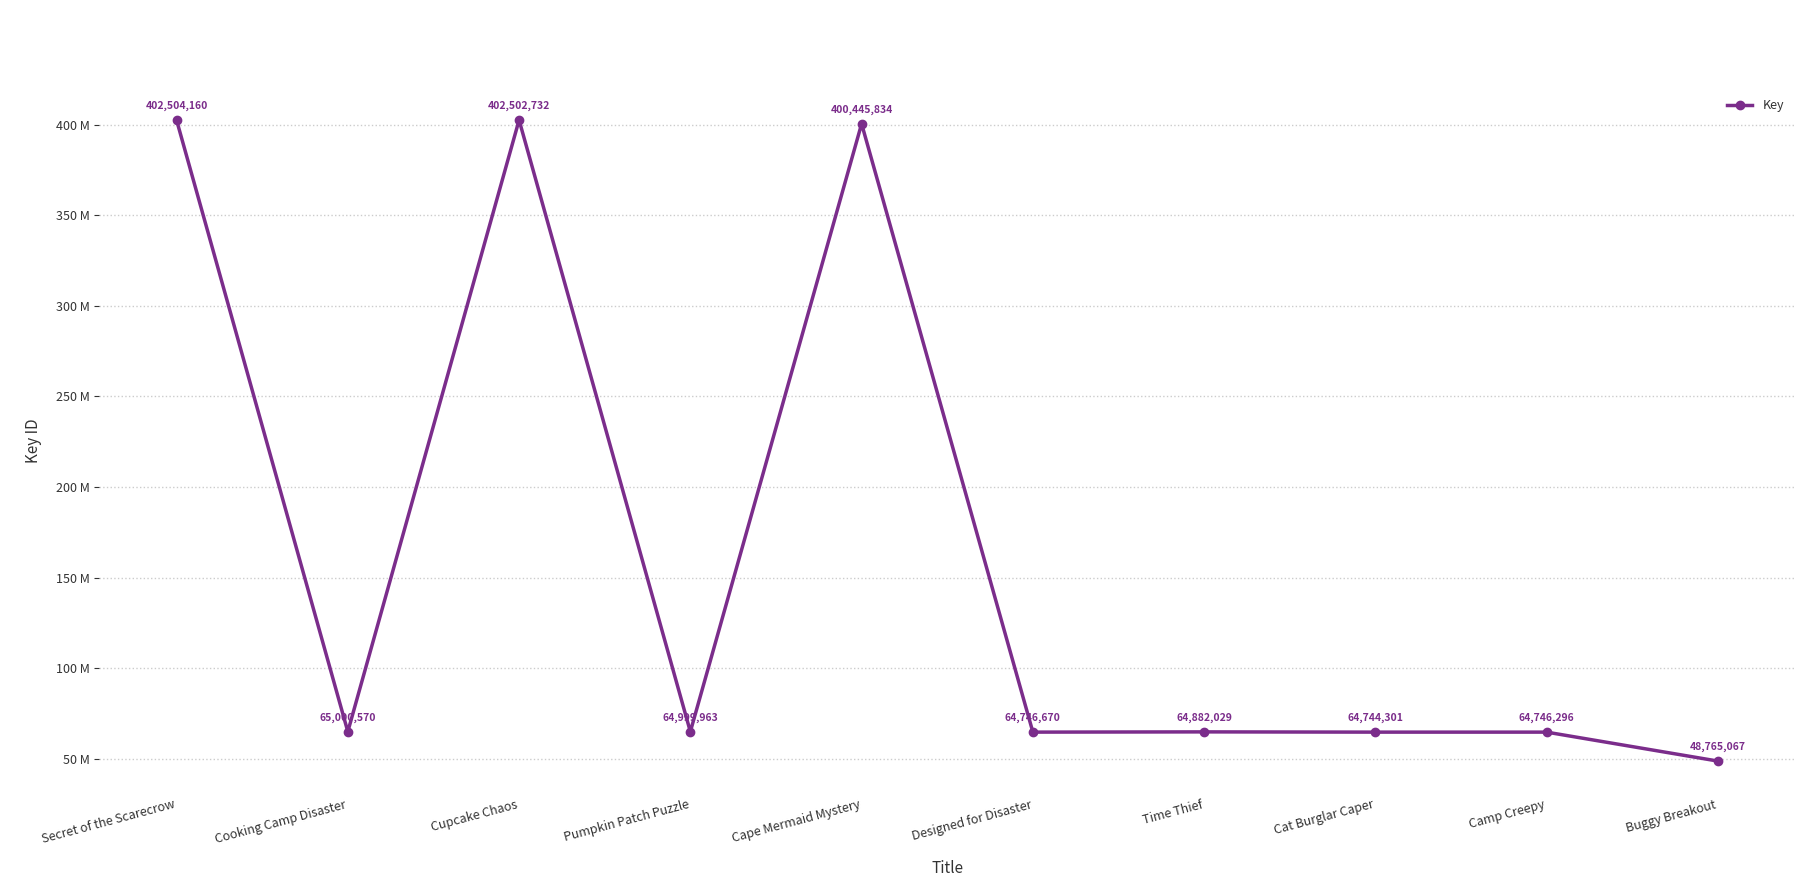

Does the chart have visible grid lines?

Yes